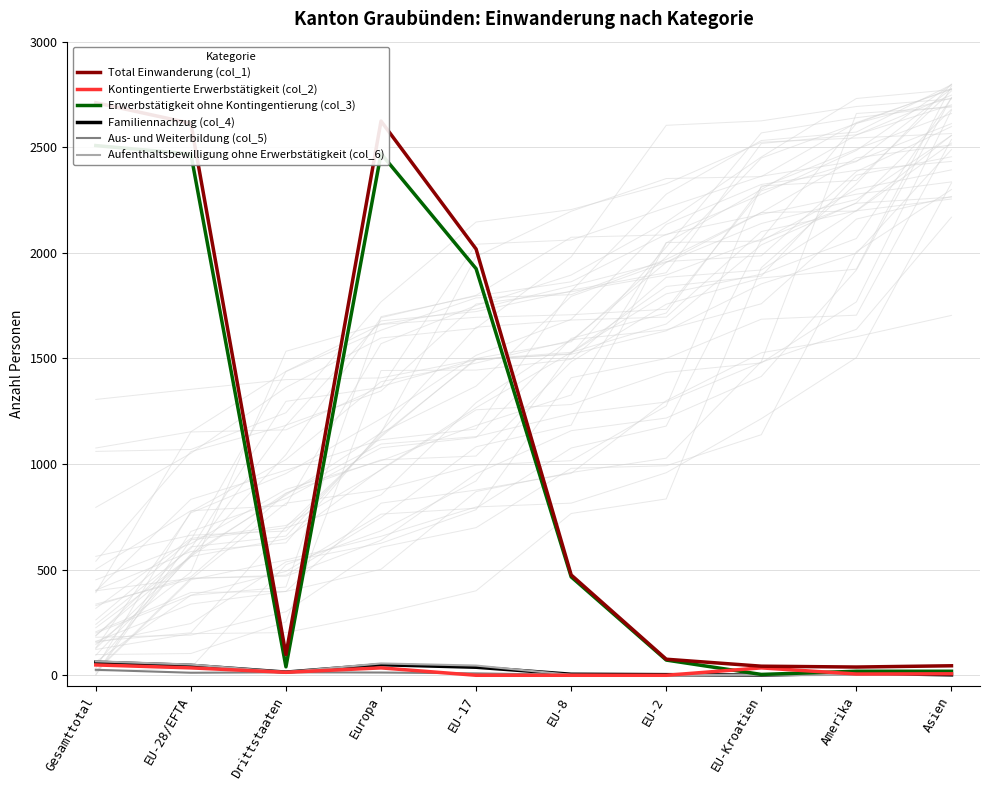

The value of Kontingentierte Erwerbstätigkeit (col_2) at Gesamttotal is 49. True or false?

True